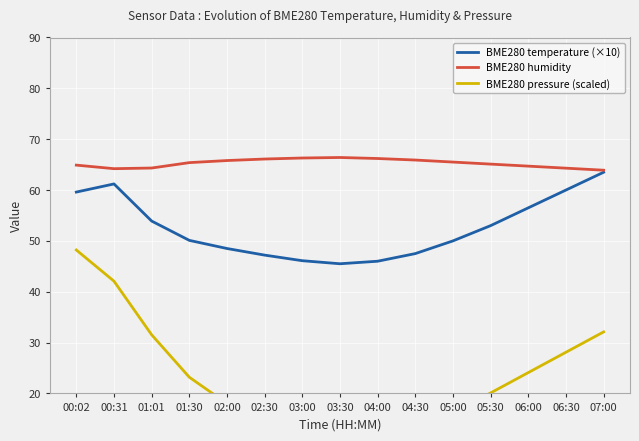

Is the value of BME280 pressure (scaled) at 04:30 greater than the value of BME280 temperature (×10) at 02:00?

No